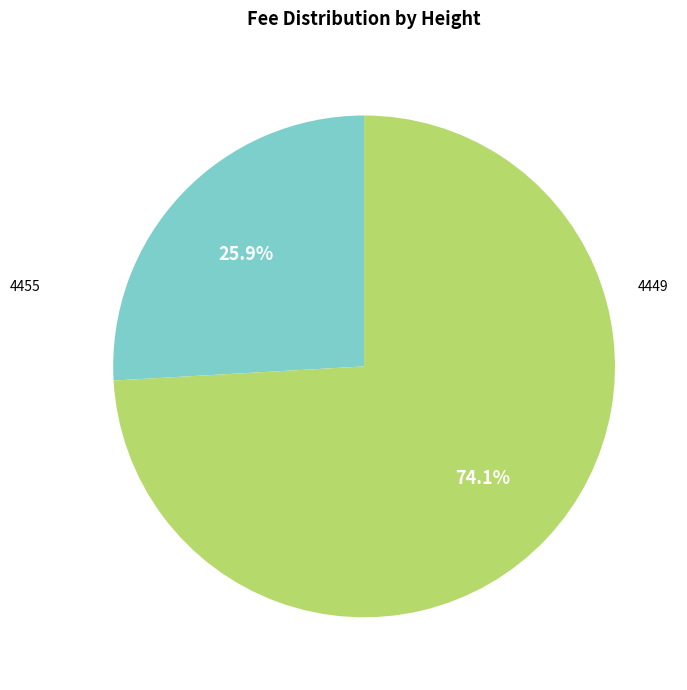

Is there any slice that represents more than half of the pie?

Yes